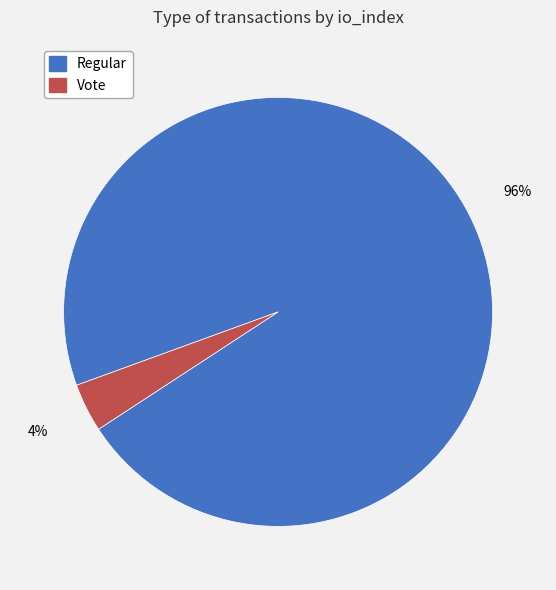

Does any single category account for the majority?

Yes